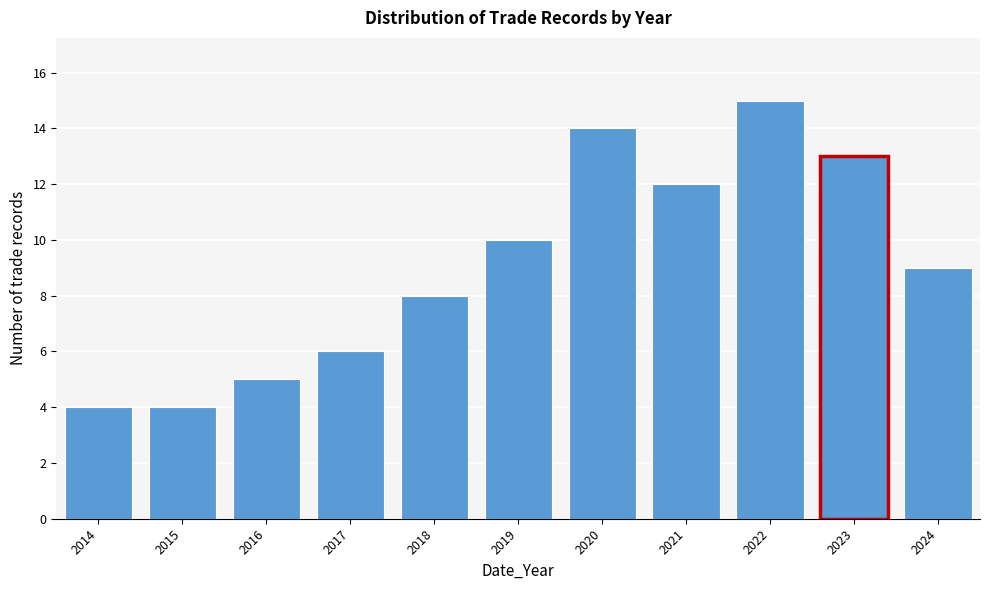

Reading left to right, extract all data points from this chart.

2014=4	2015=4	2016=5	2017=6	2018=8	2019=10	2020=14	2021=12	2022=15	2023=13	2024=9